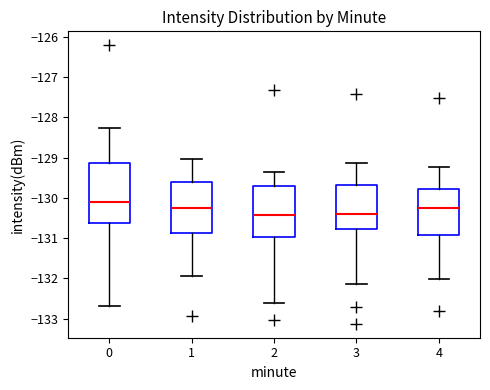

Where does the lower whisker of the box at x = 0 end on the y-axis? The values are not printed on the chart, so give them approximately, as read against the axis.

-132.7